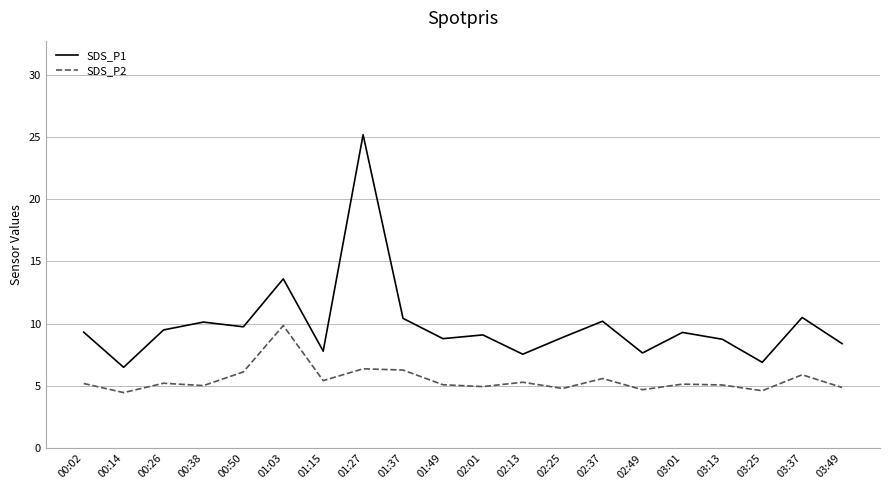

Which series has the largest total across all categories?

SDS_P1